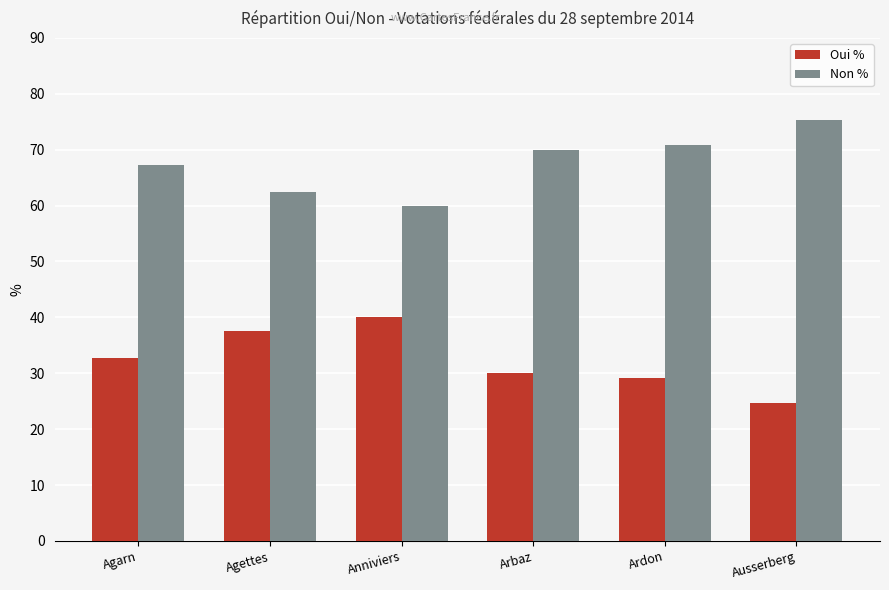

What is the average value of the Non % series?

67.6